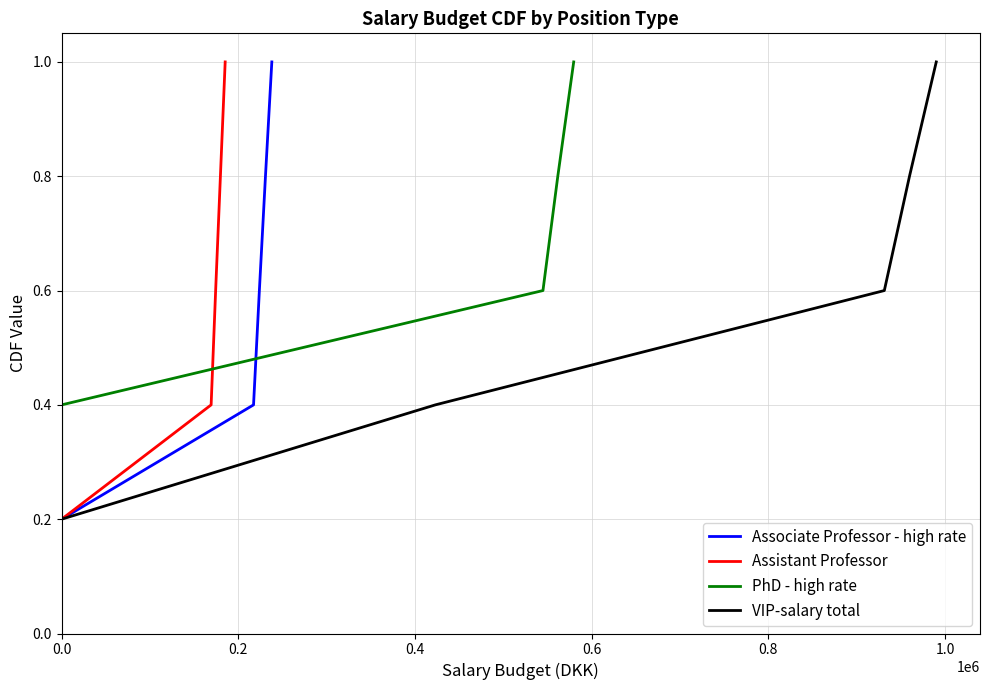

What is the sum of the Associate Professor - high rate values at 0.0 and 0.8?

1.2